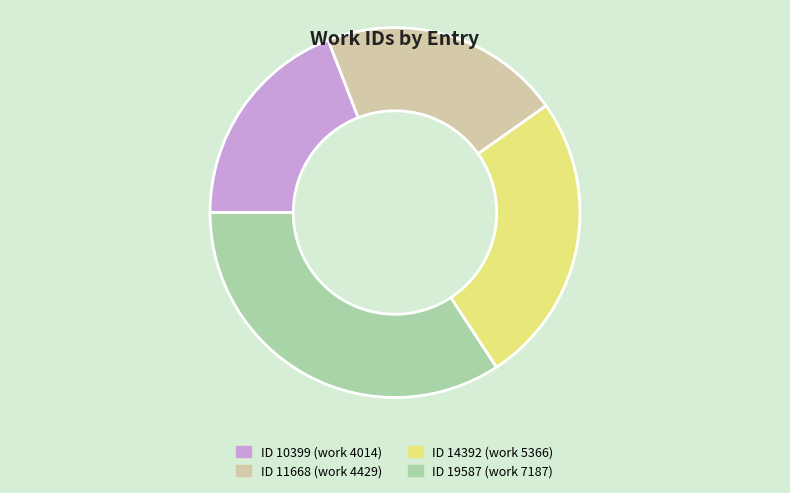

Is there a majority slice in this chart?

No